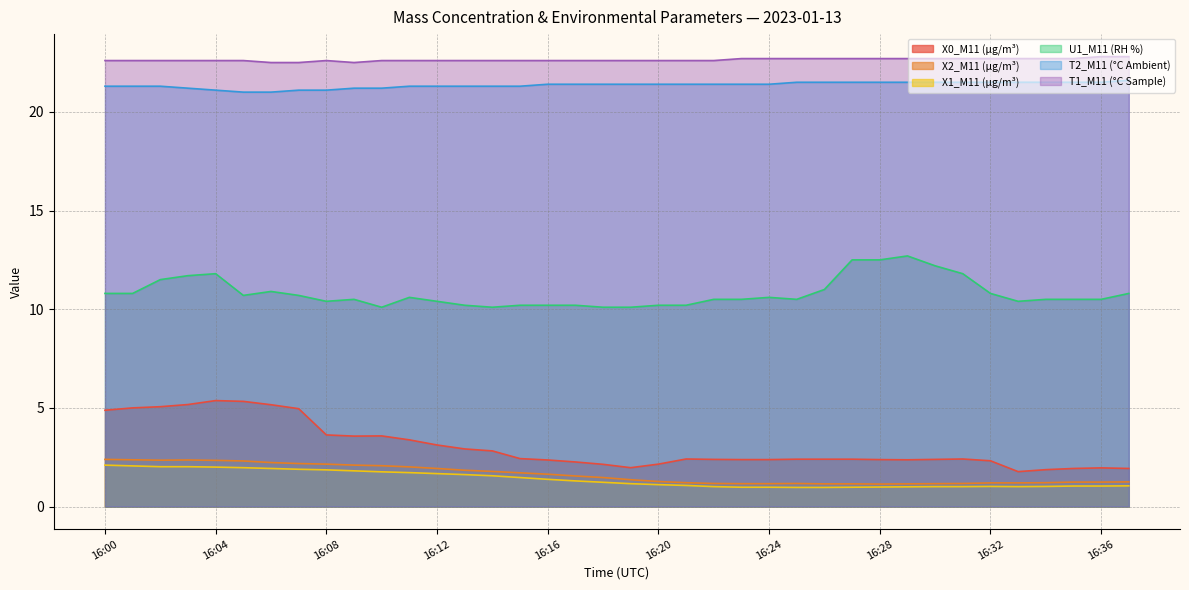

What is the sum of all T1_M11 (°C Sample) values?

860.2